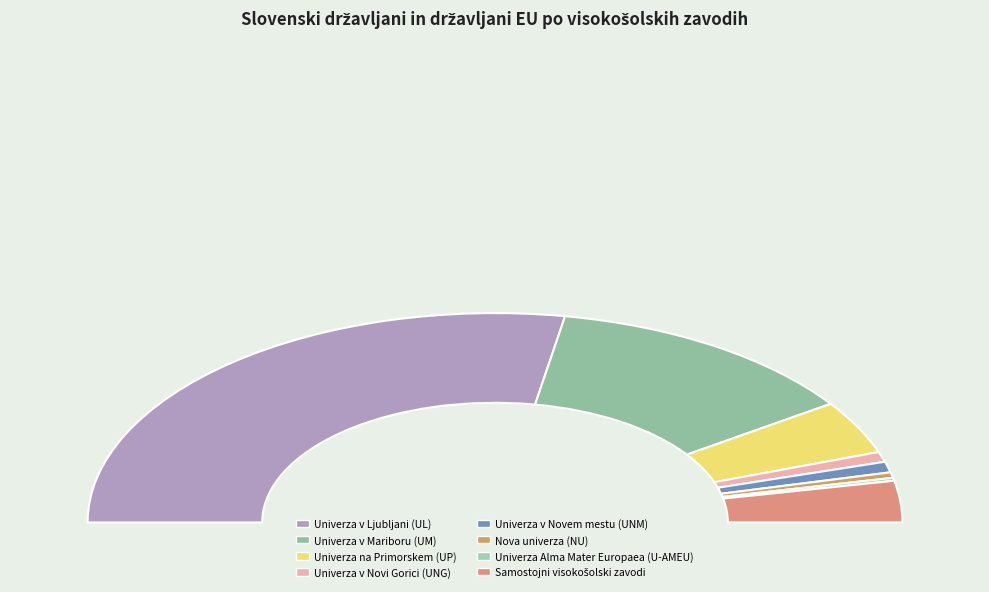

What is the change in value from Univerza v Ljubljani (UL) to Univerza v Novem mestu (UNM)?

-7983